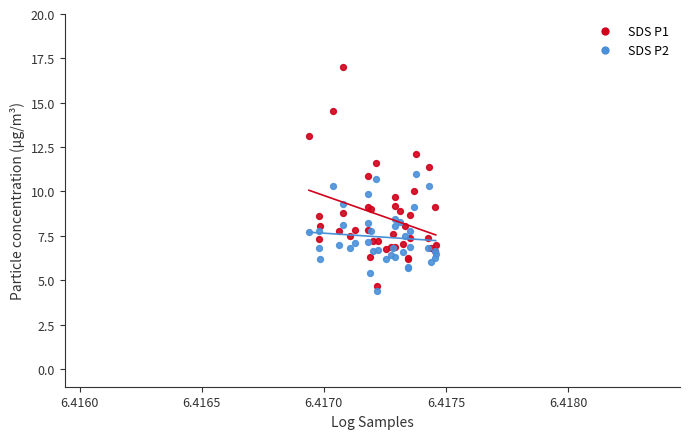

Which series has the widest spread of Y values?

SDS P1